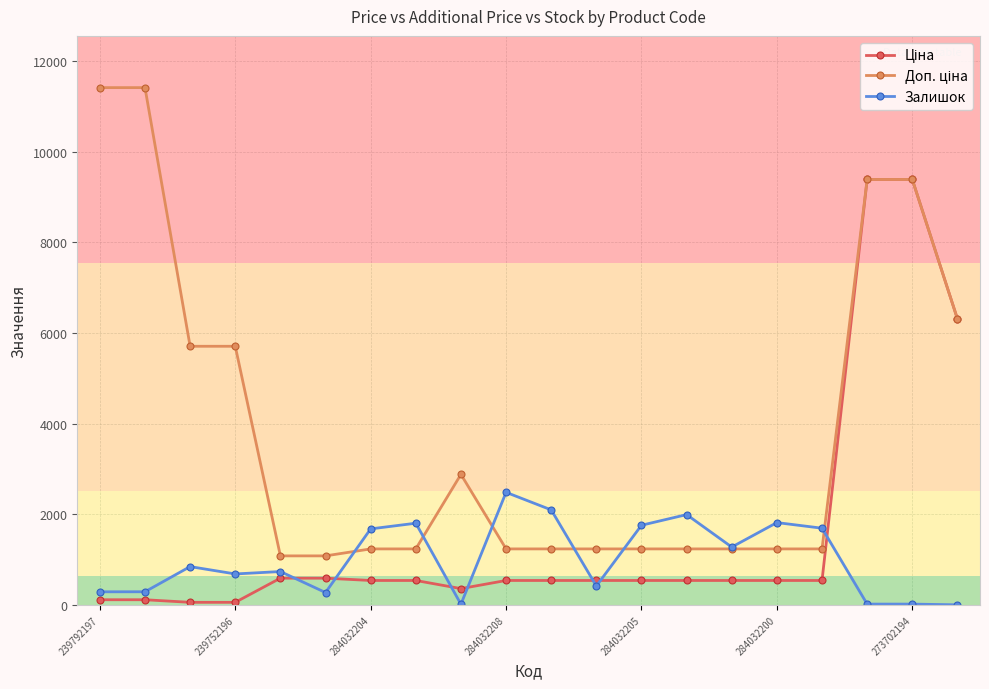

What is the lowest value of the Доп. ціна series?

1081.7